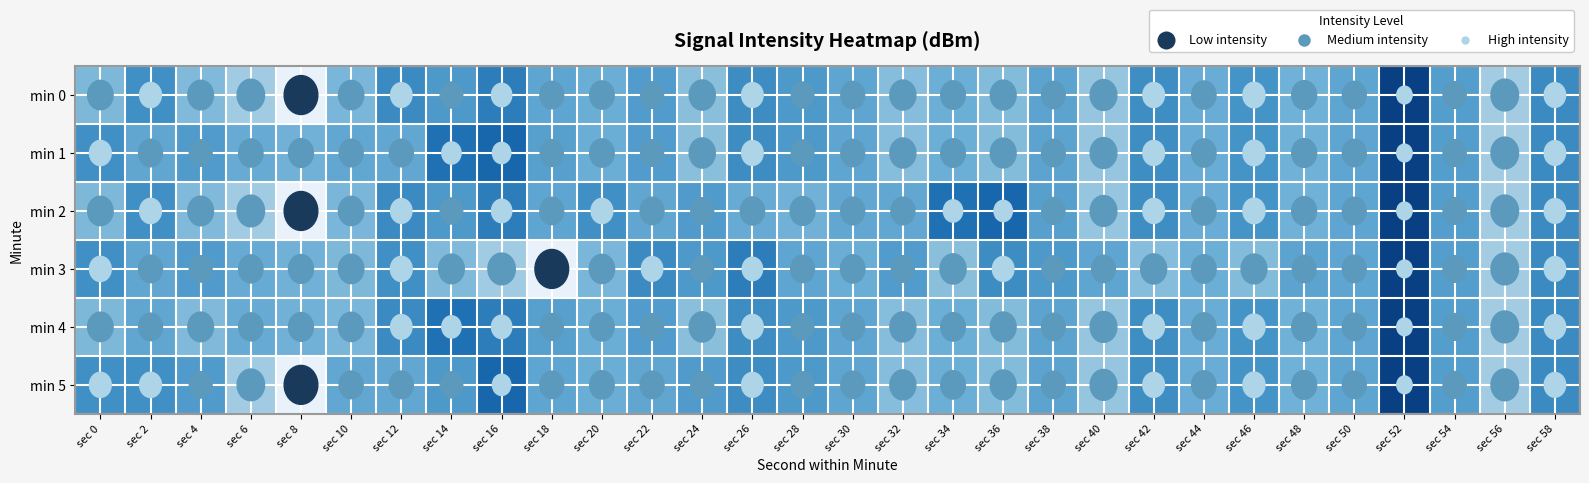

What is the total value across all series at sec 20?

-784.3